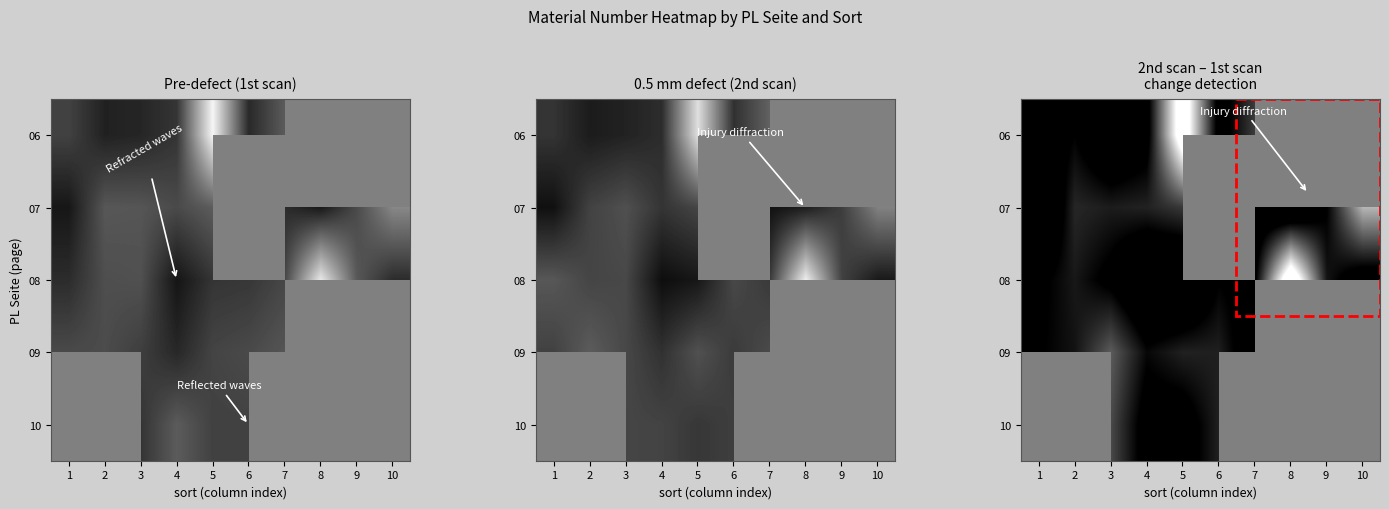

Count the number of data series in this chart.

5